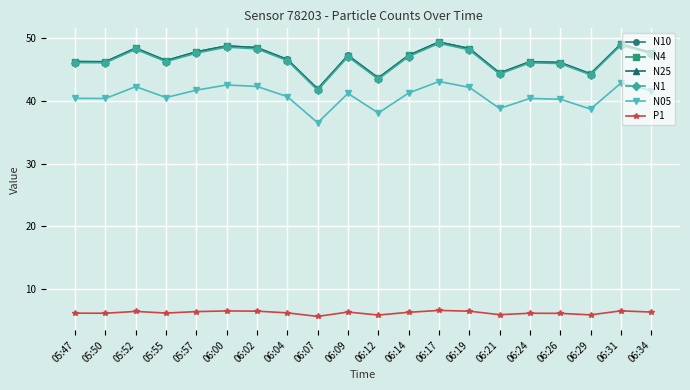

True or false: N10 has more than 1 interior local peaks.

True